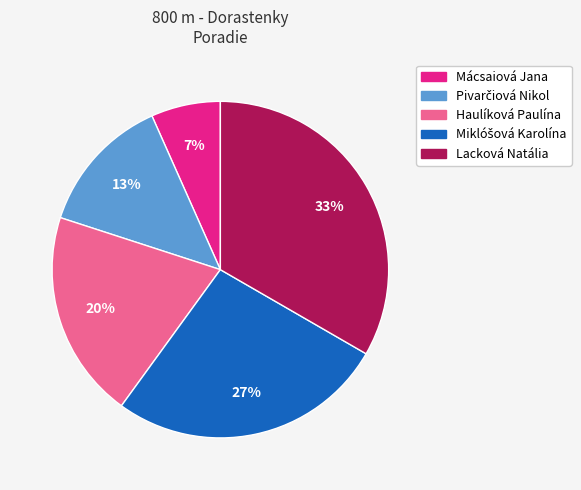

Which category has the biggest portion of the pie?

Lacková Natália